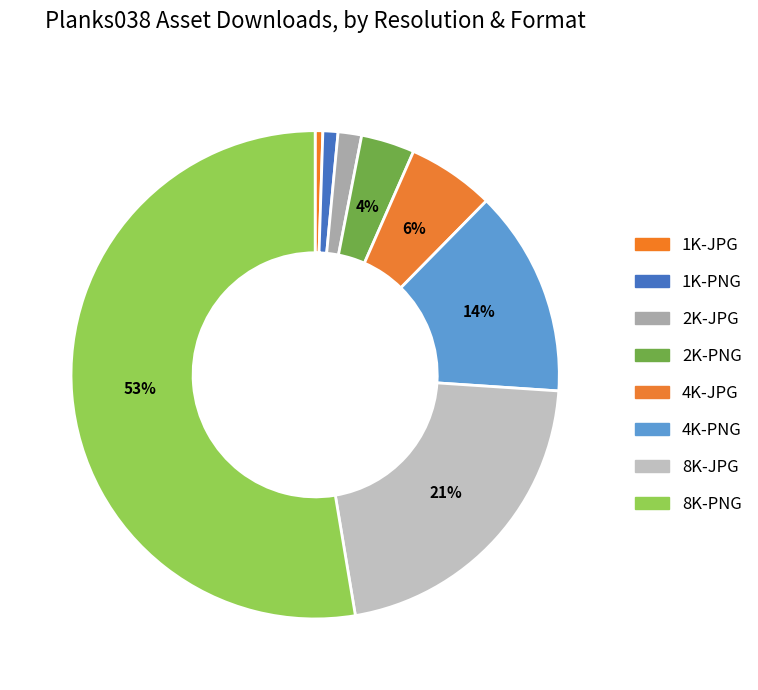

Which category has the biggest portion of the pie?

8K-PNG